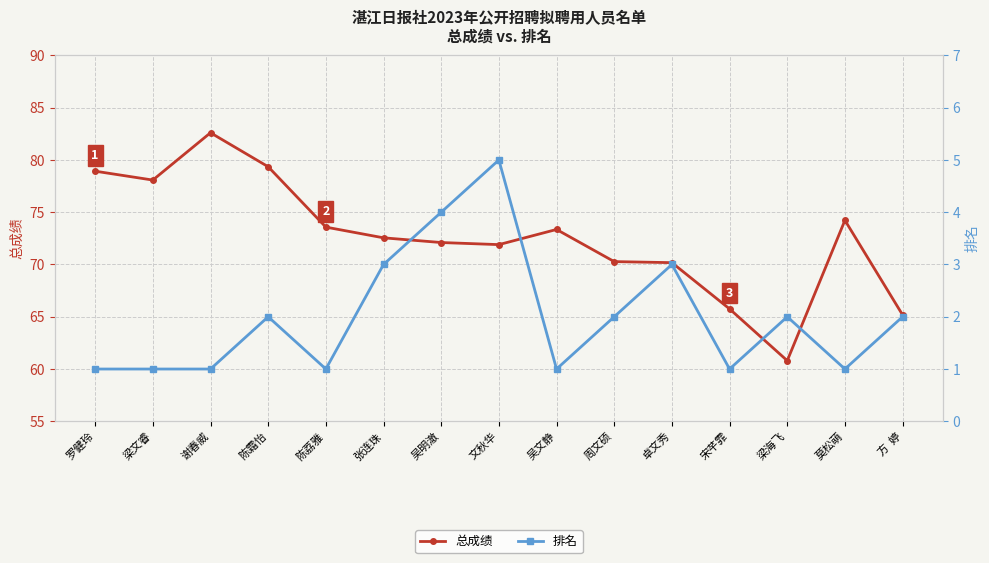

What is the value of the 总成绩 point at the 7th from the left?

72.1